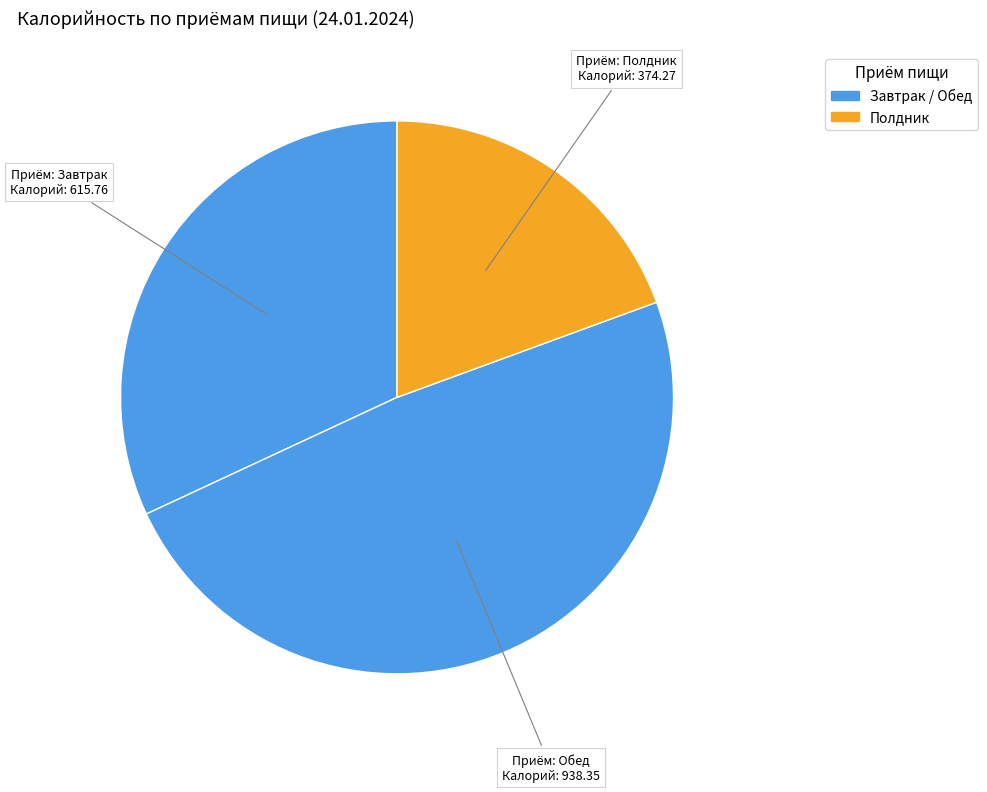

Count the number of slices in the pie.

3